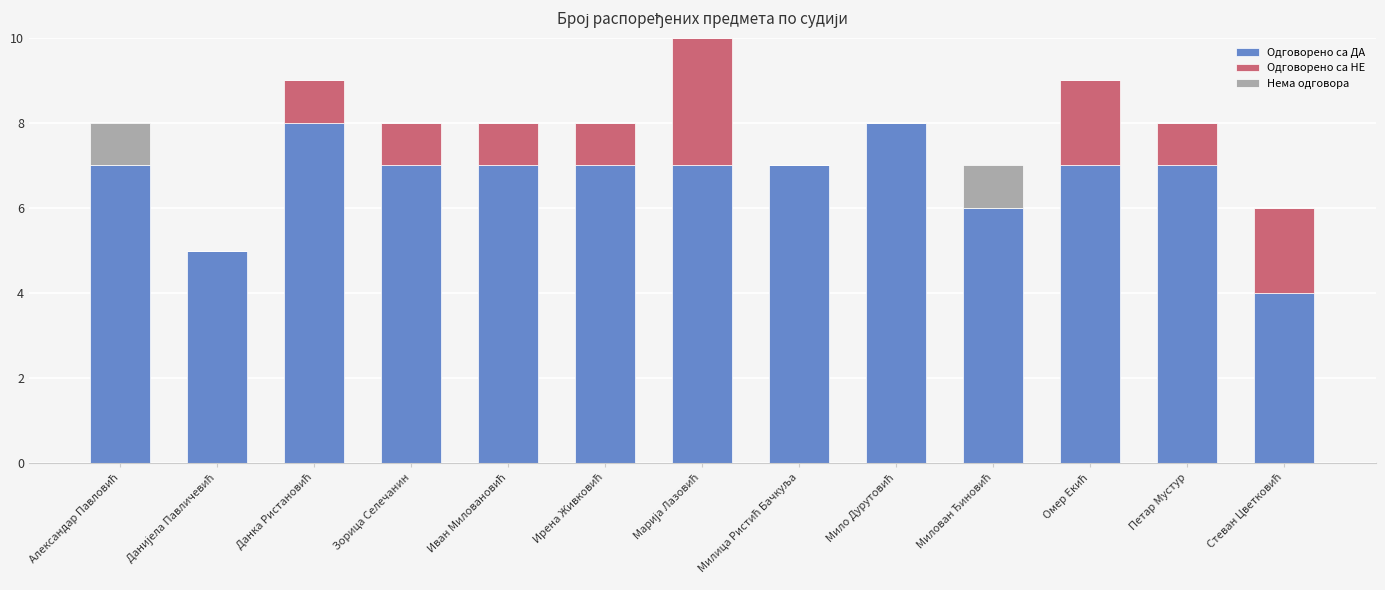

True or false: Одговорено са ДА has a value of 7 at Петар Мустур.

True